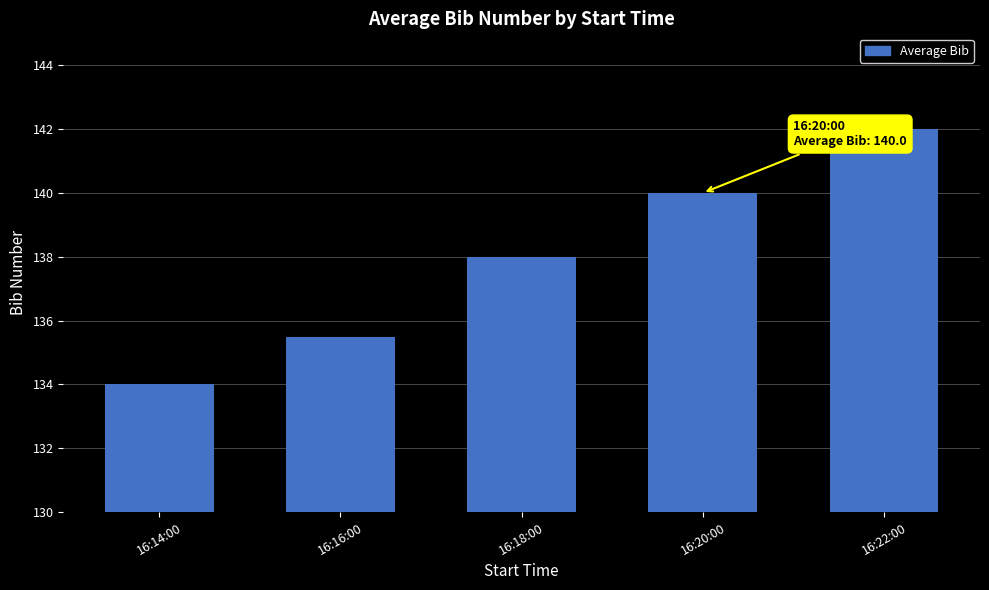

Reading left to right, transcribe all the data shown in this chart.

134.0	135.5	138.0	140.0	142.0